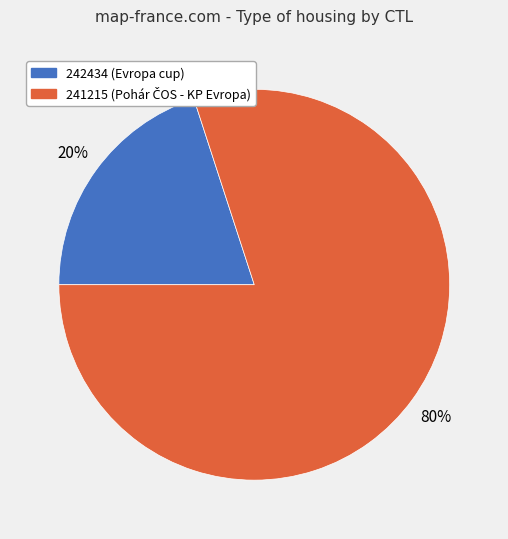

What is the smallest slice in the pie chart?

242434